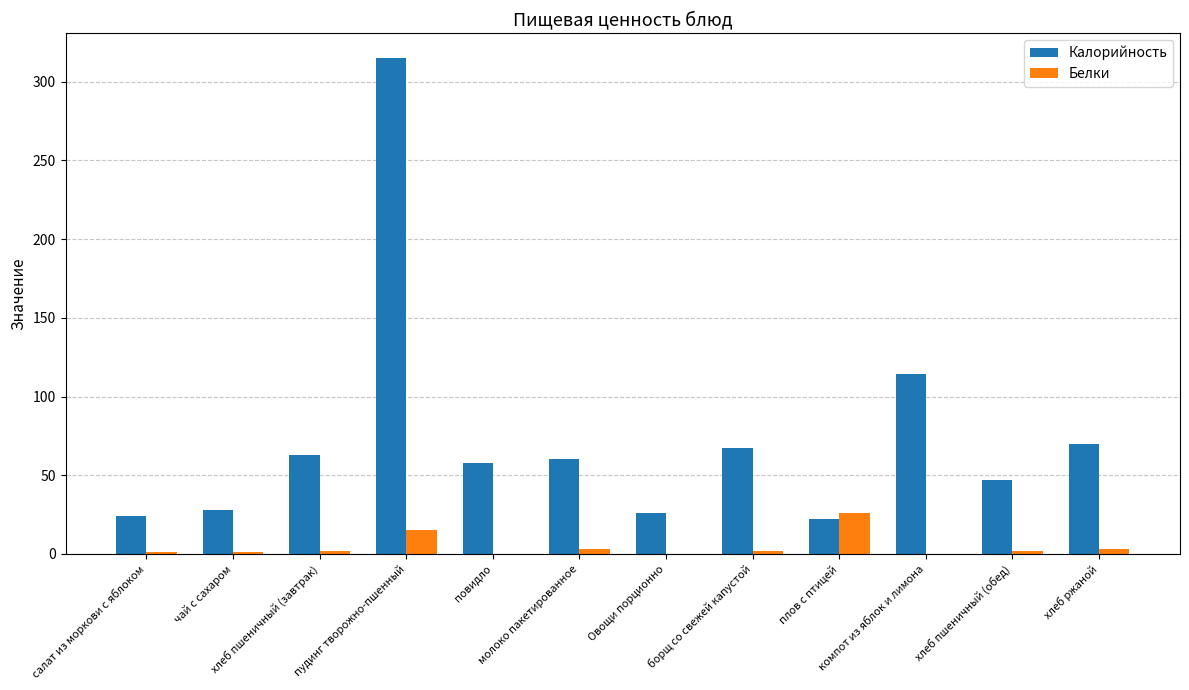

What is the sum of all Калорийность values?

894.0